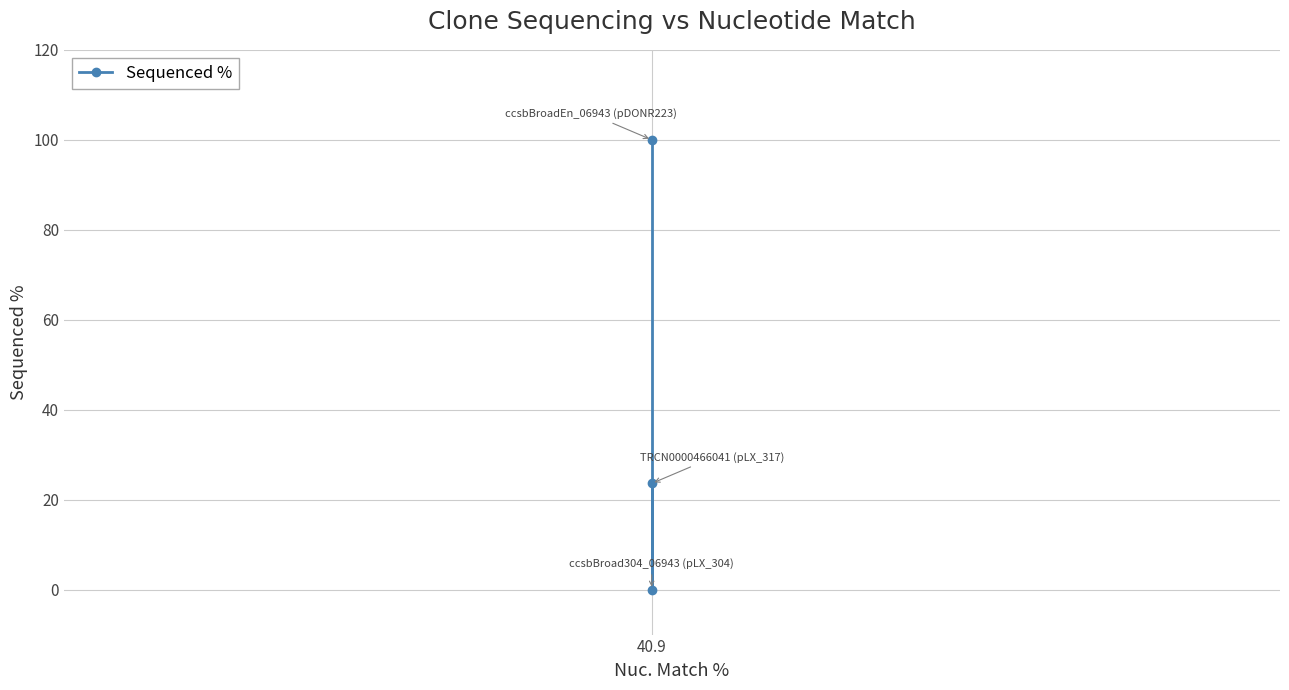

Reading right to left, transcribe all the data shown in this chart.

23.6	0.0	100.0